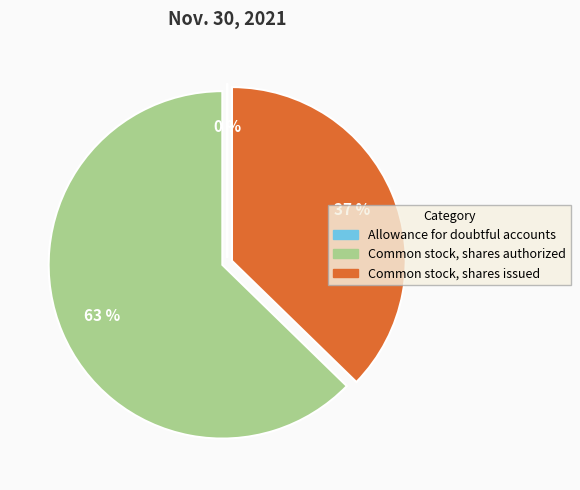

Between Common stock, shares issued and Common stock, shares authorized, which is larger?

Common stock, shares authorized